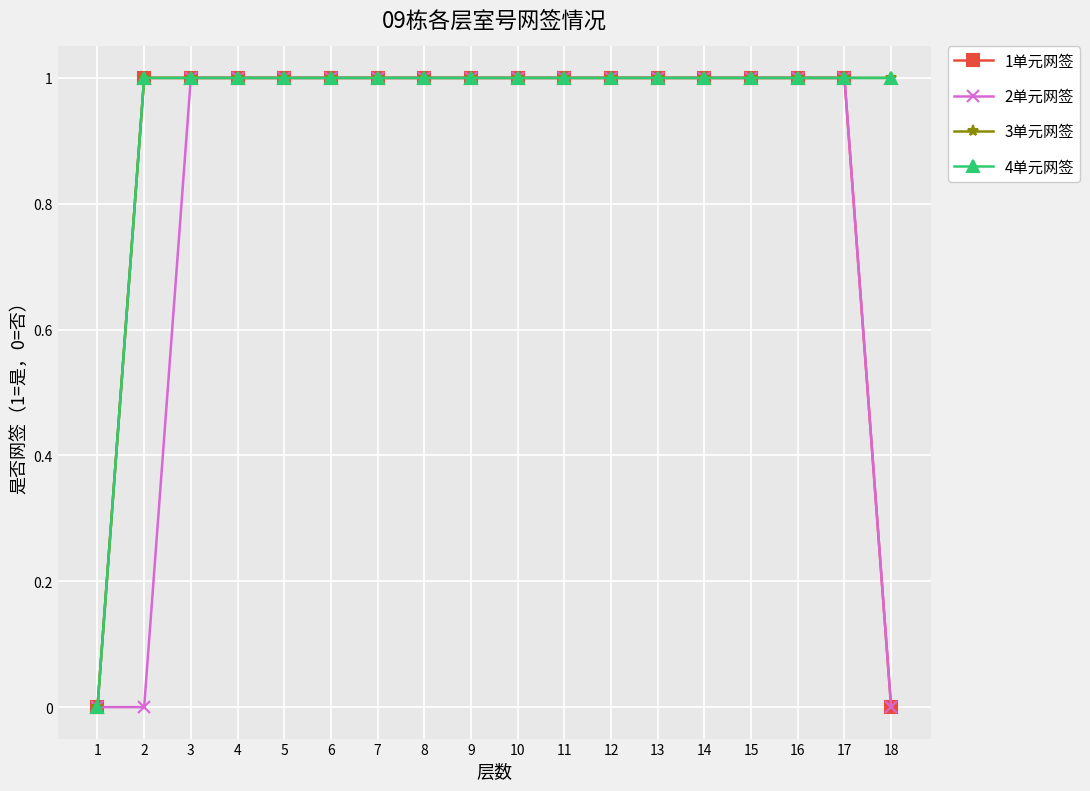

Which series has the widest spread of values?

1单元网签